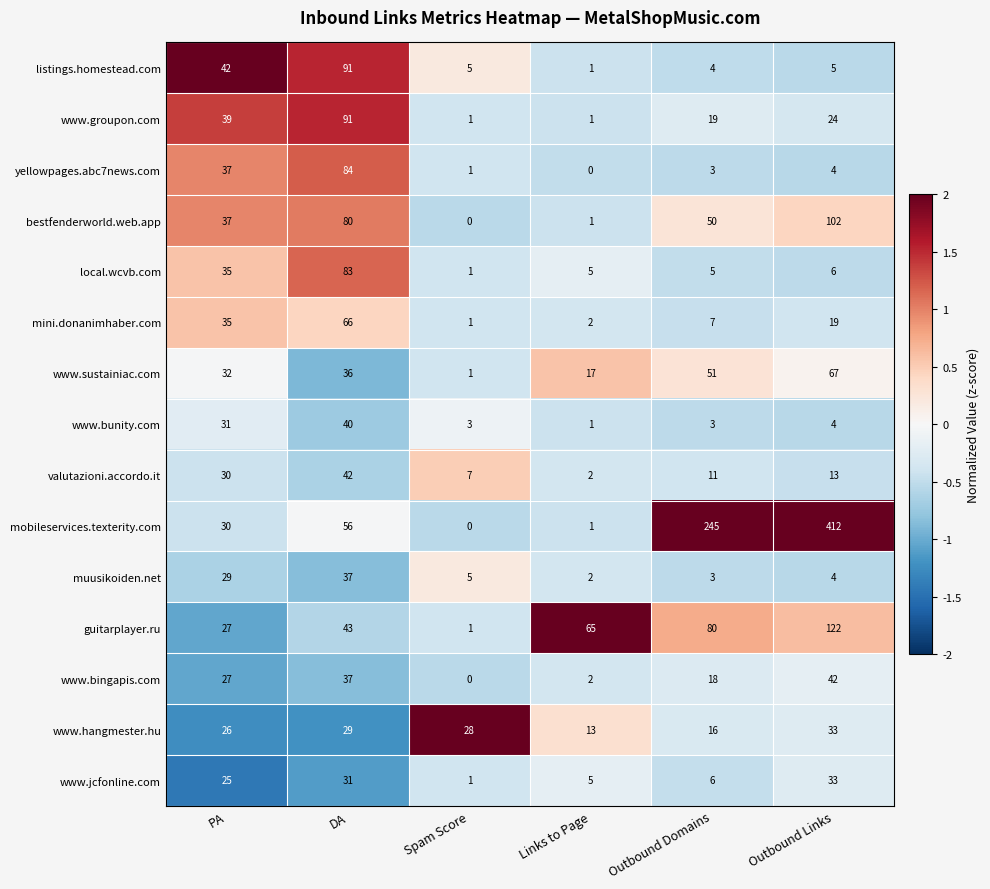

What is the difference between the highest and lowest values at Outbound Domains?

242